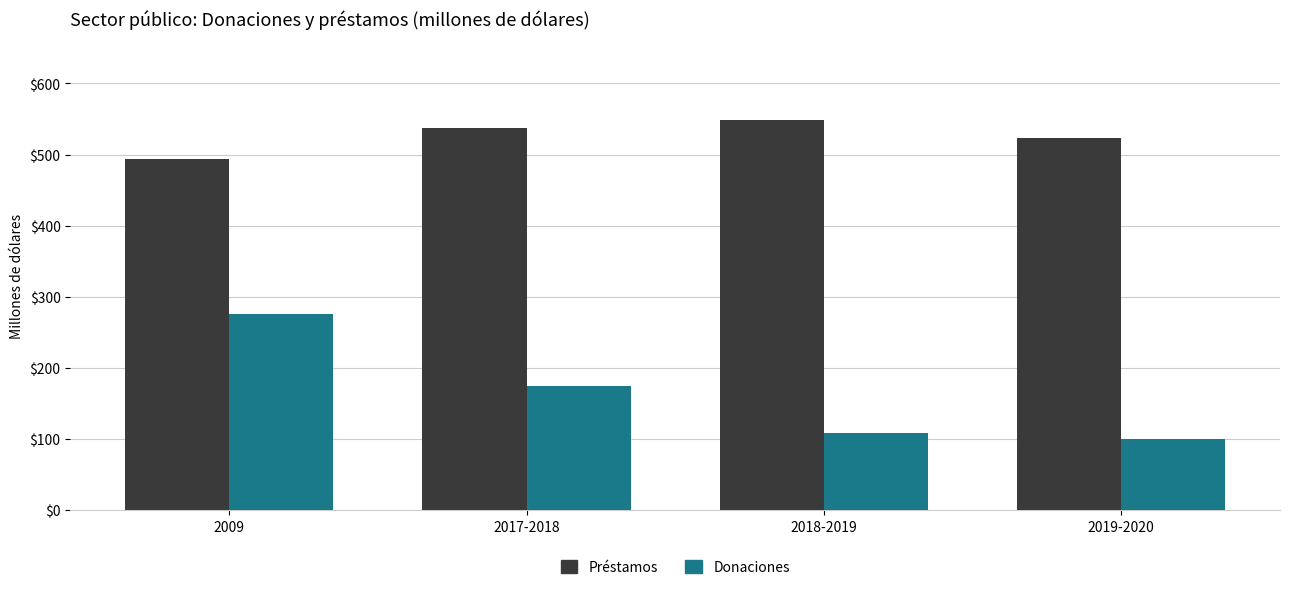

What is the total value across all series at 2018-2019?

657.6